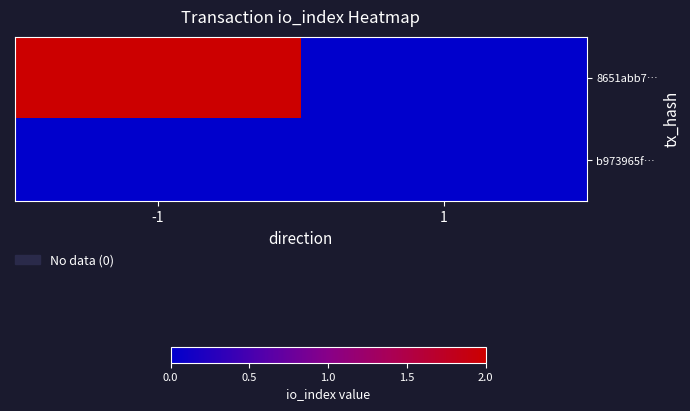

Reading left to right, list all the values displayed in this chart.

8651abb7…: -1=2	1=0
b973965f…: -1=0	1=0